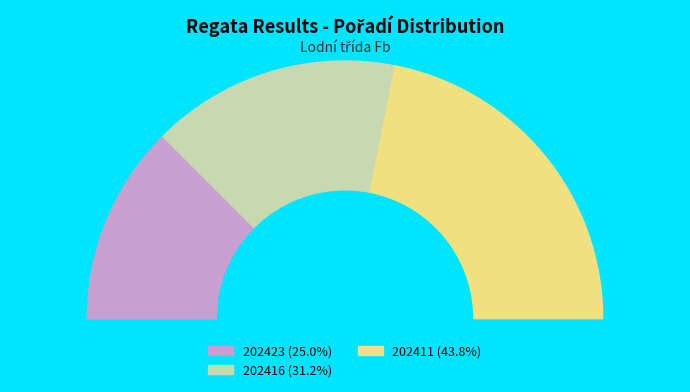

Which has a higher value, 202416 or 202423?

202416